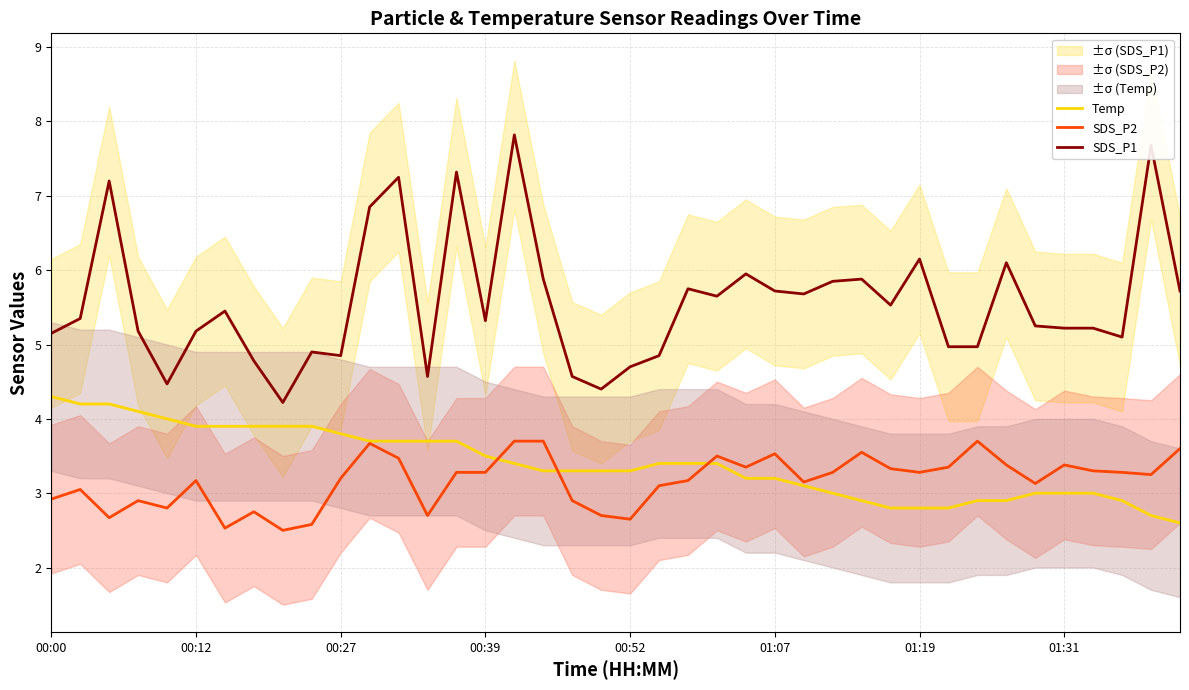

True or false: SDS_P1 and Temp cross at least once.

False